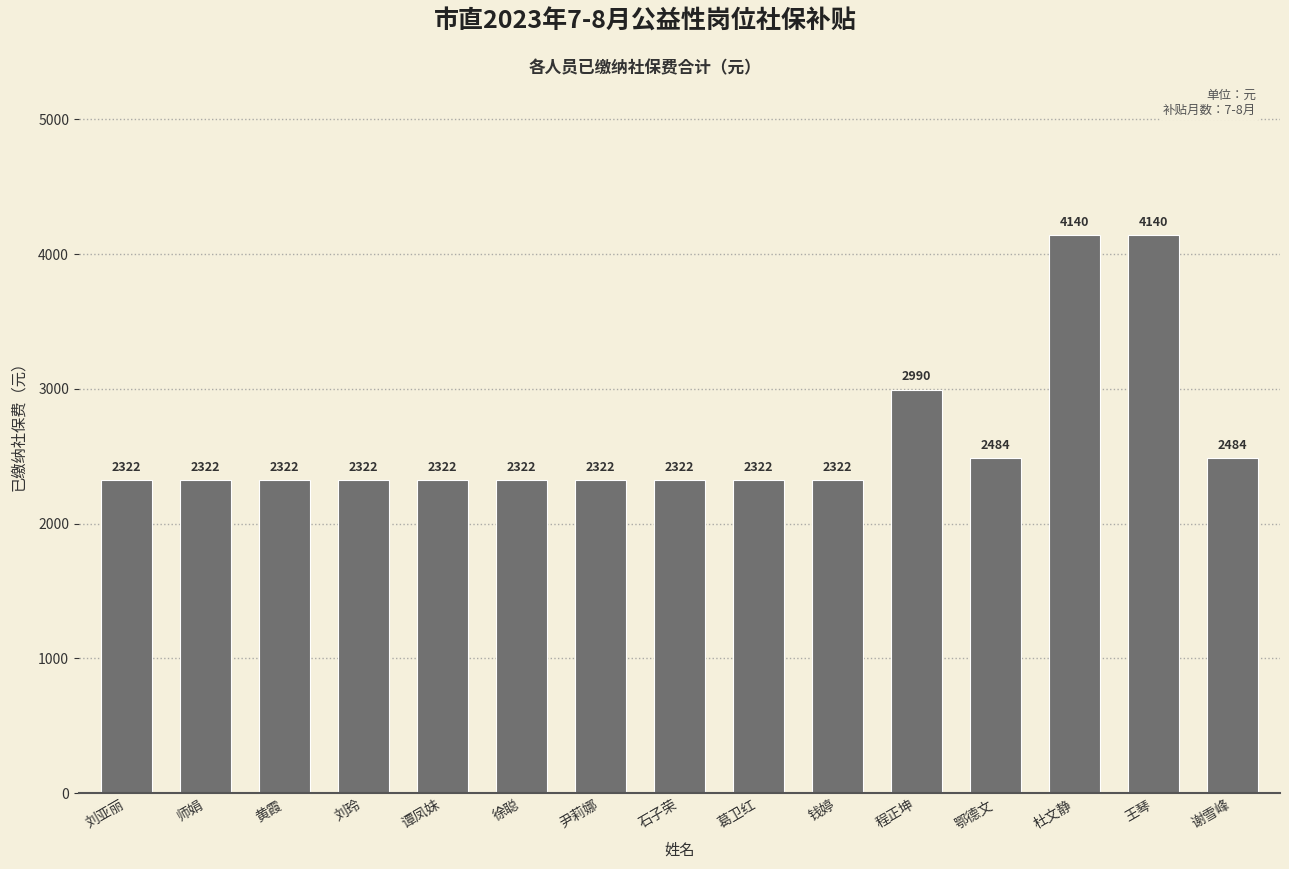

True or false: the data shows 3691.7 at 葛卫红.

False